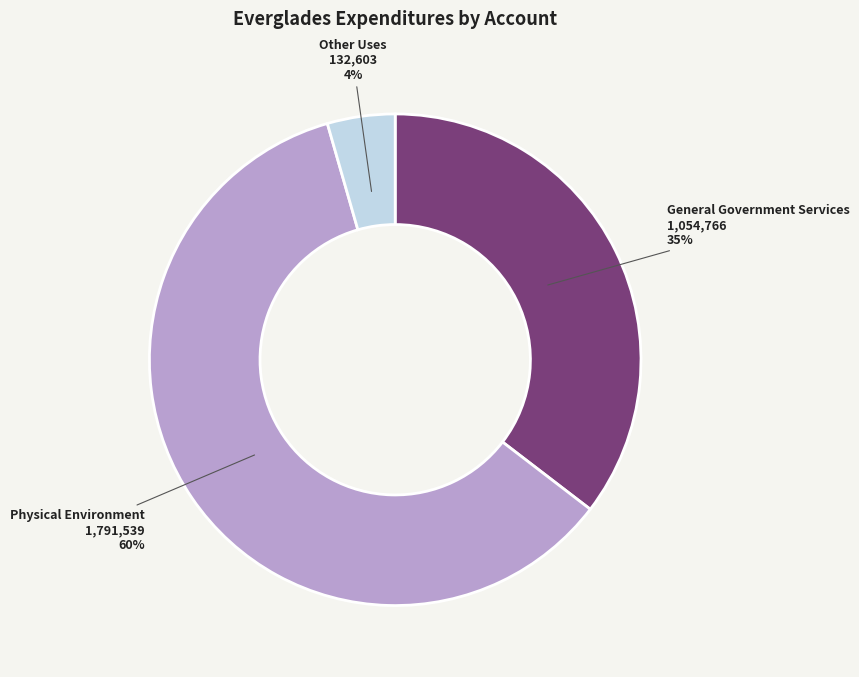

To the nearest percent, what is the difference between the General Government Services and Physical Environment slice percentages?

25%